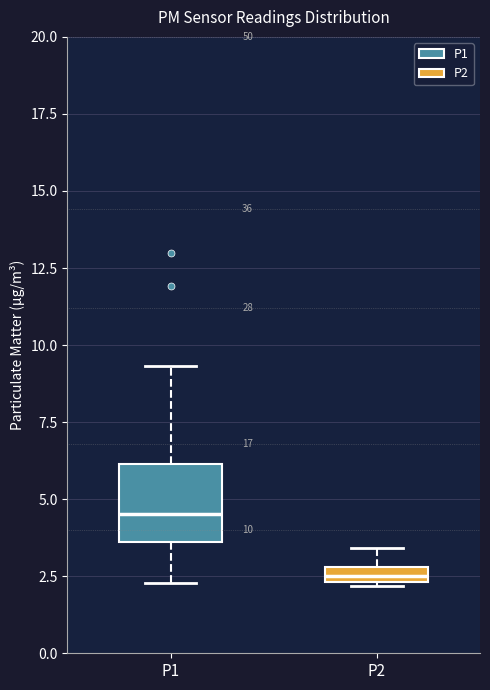

Comparing the boxes themselves (not the whiskers), which one is the tallest?

P1